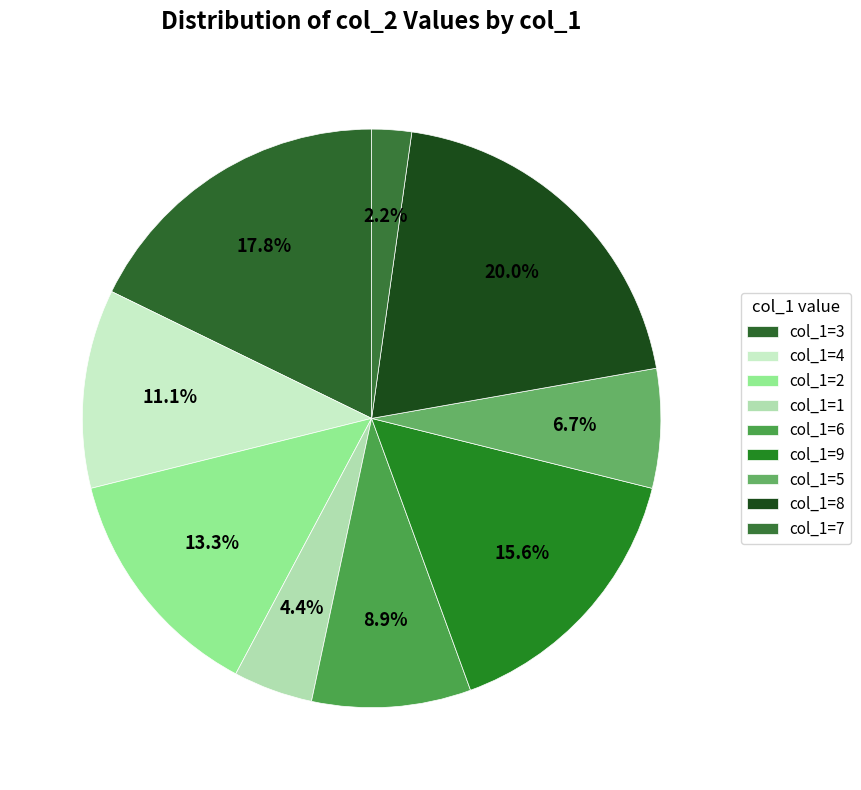

Count the number of slices in the pie.

9